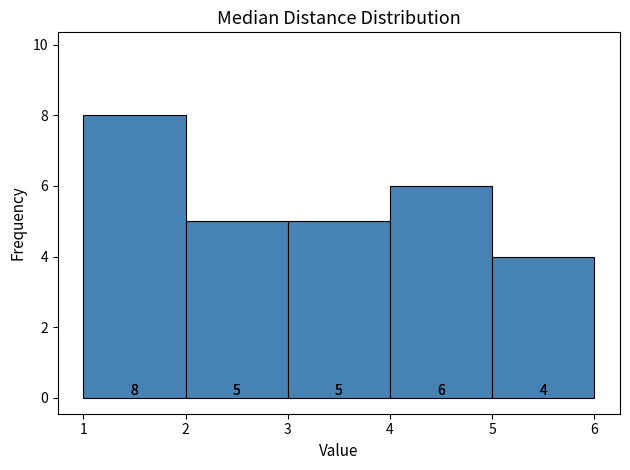

How tall is the bar that spans 3 to 4 on the x-axis?

5